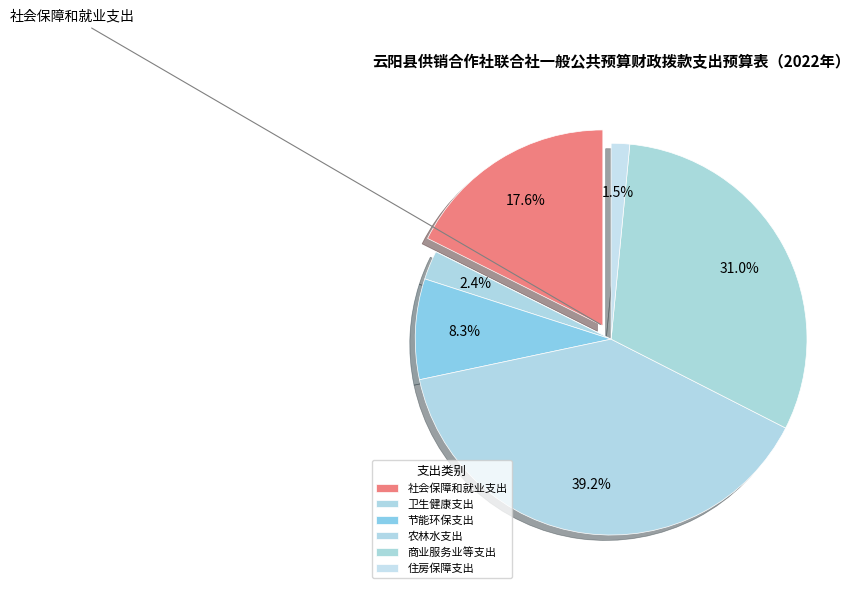

How many slices are in this pie chart?

6